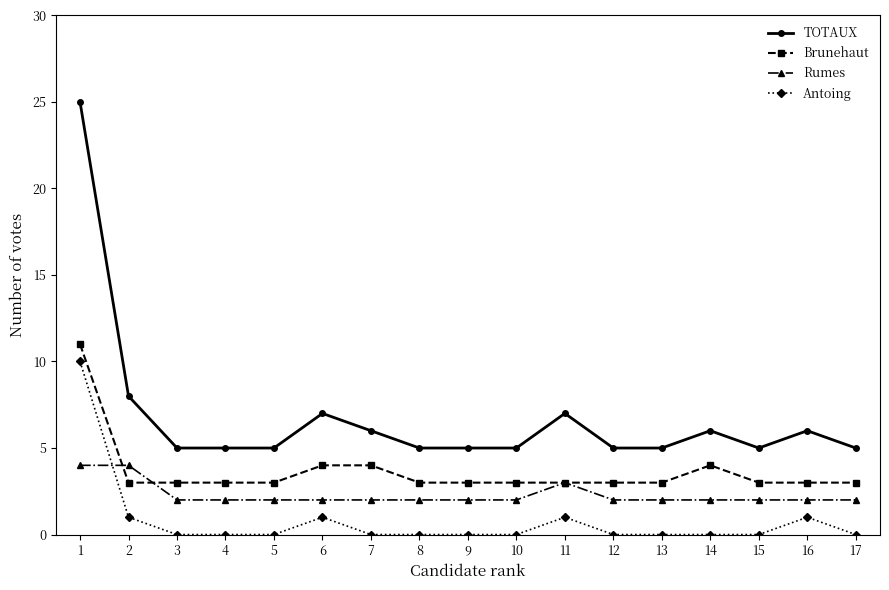

Between 1 and 6, which series saw the biggest shift?

TOTAUX